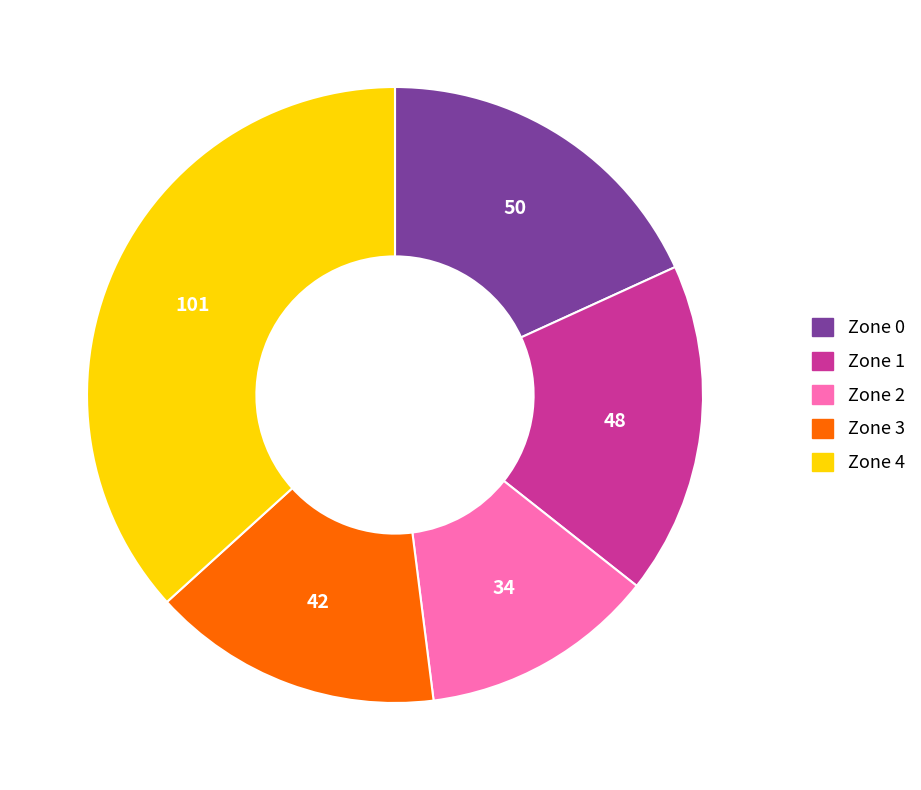

Count the number of slices in the pie.

5